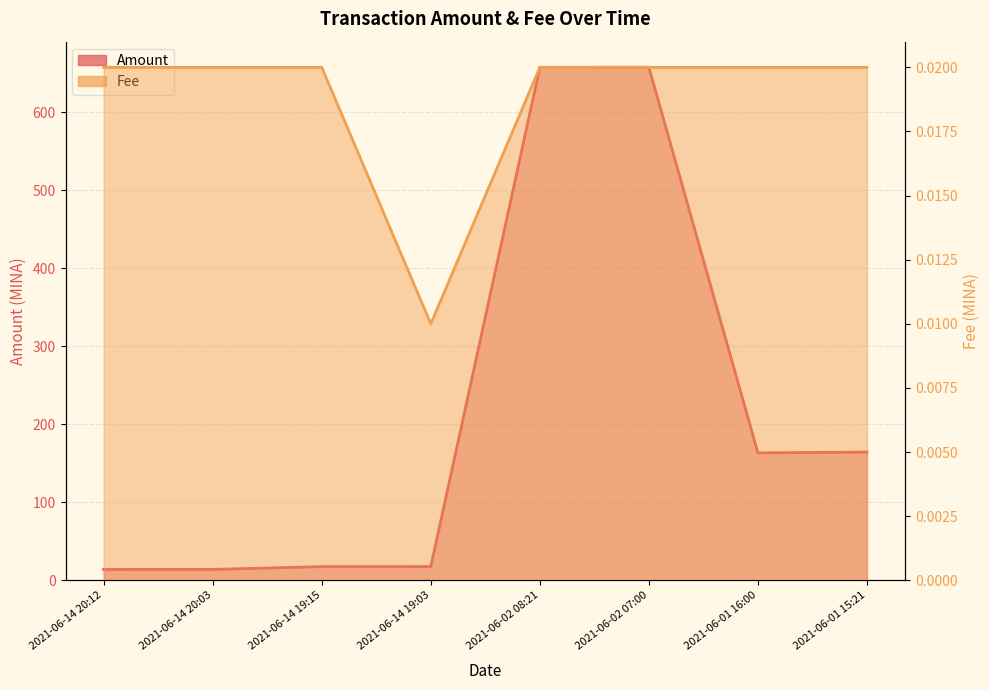

Rank the series at 2021-06-14 19:03 from lowest to highest value.

Fee, Amount